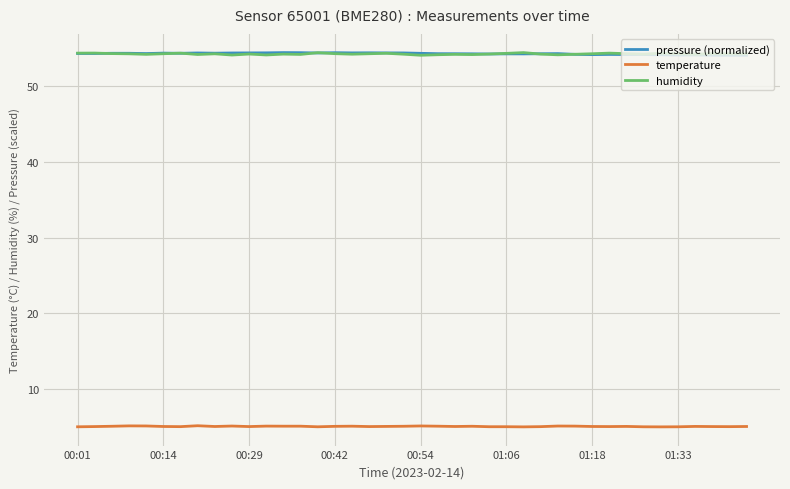

What is the greatest value displayed?

54.4